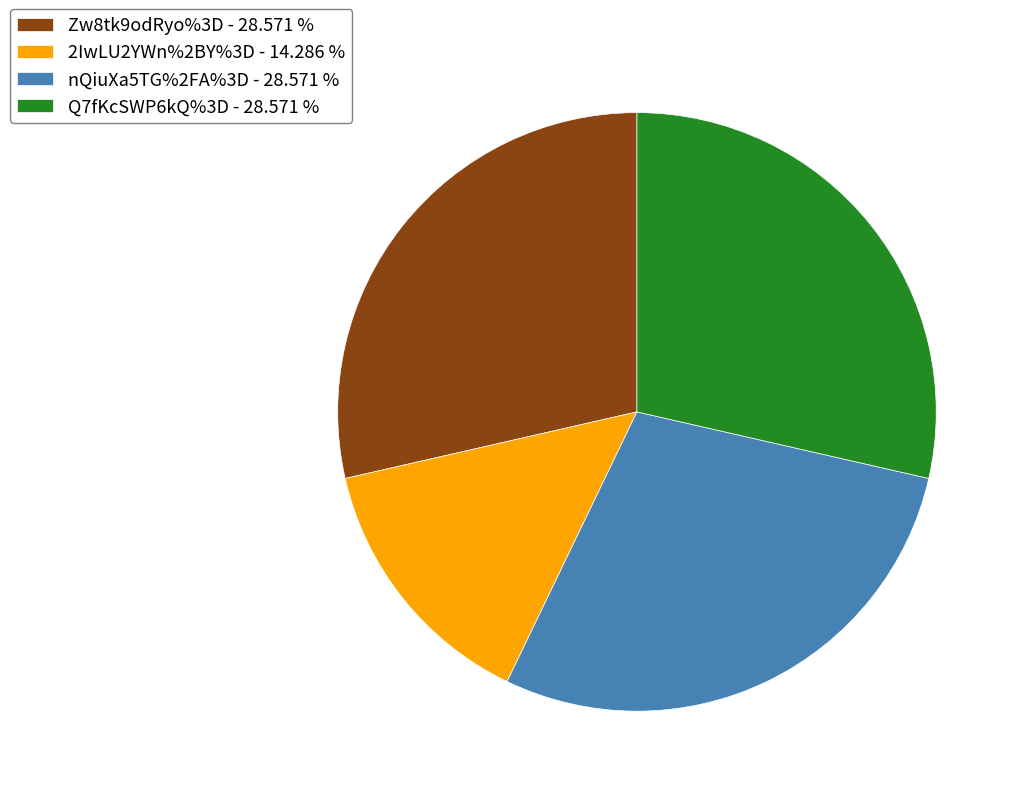

Combined, do Q7fKcSWP6kQ%3D - 28.571 % and nQiuXa5TG%2FA%3D - 28.571 % account for over 50%?

Yes